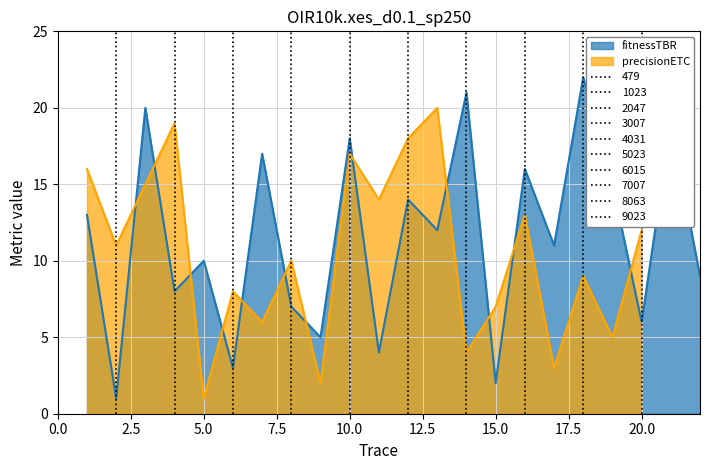

What is the minimum value shown in the chart?

1